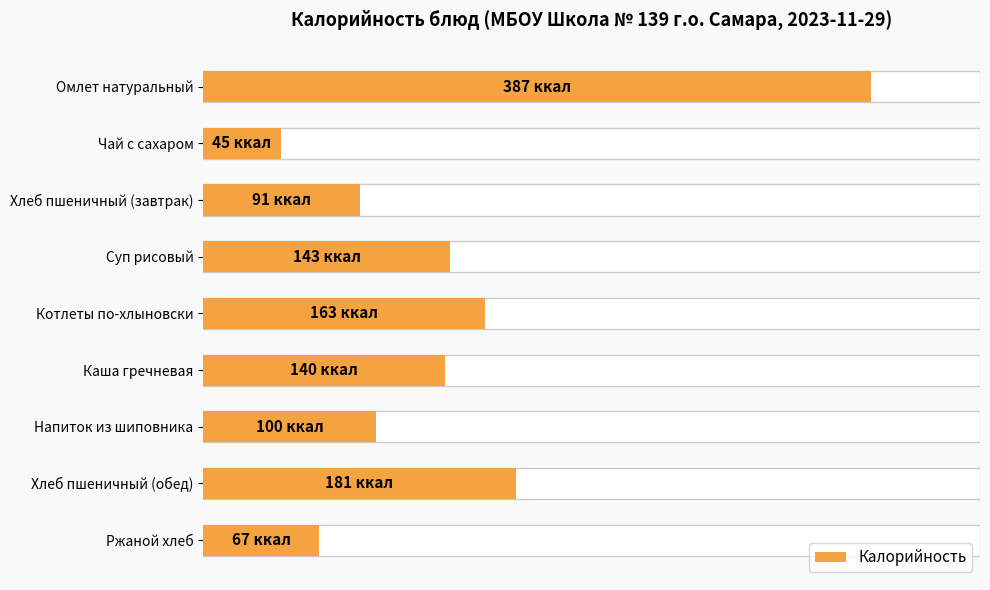

Reading left to right, transcribe all the data shown in this chart.

0=387	50=45	100=91	150=143	200=163	250=140	300=100	350=181	400=67